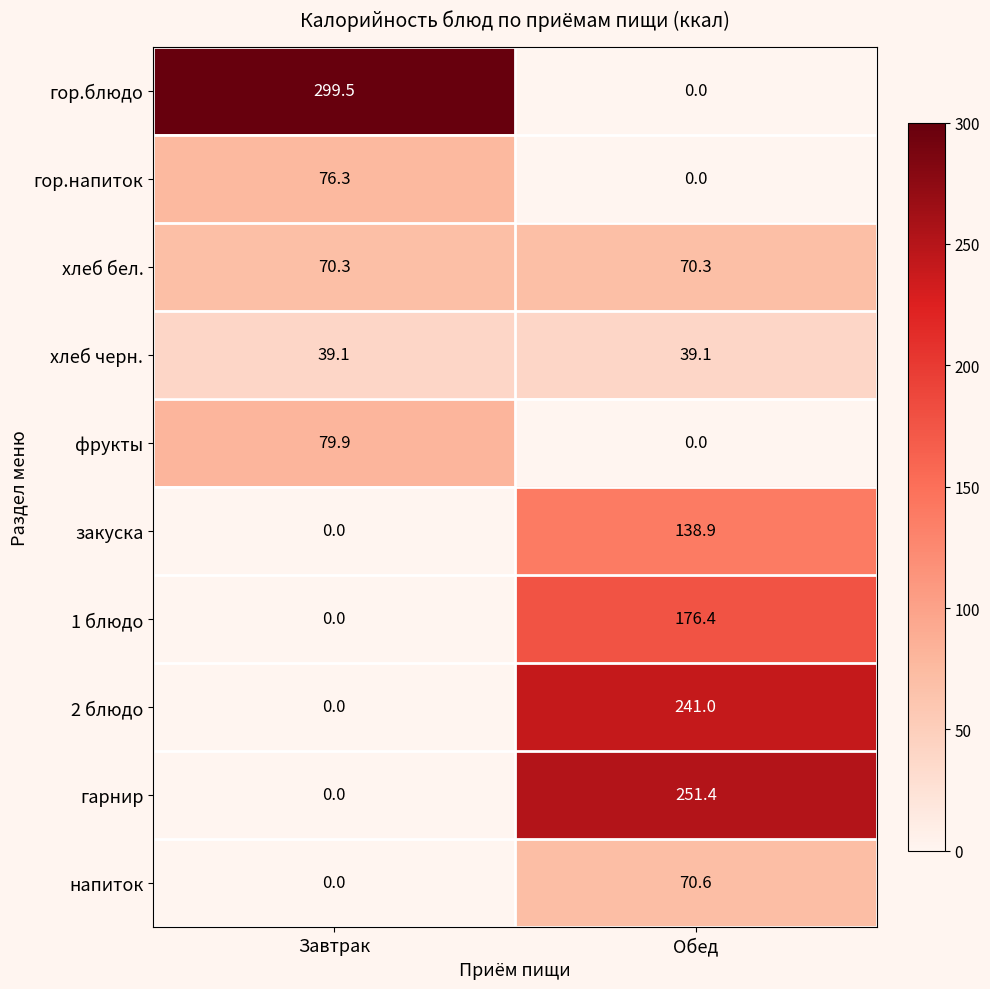

What is the highest value of the закуска series?

138.9